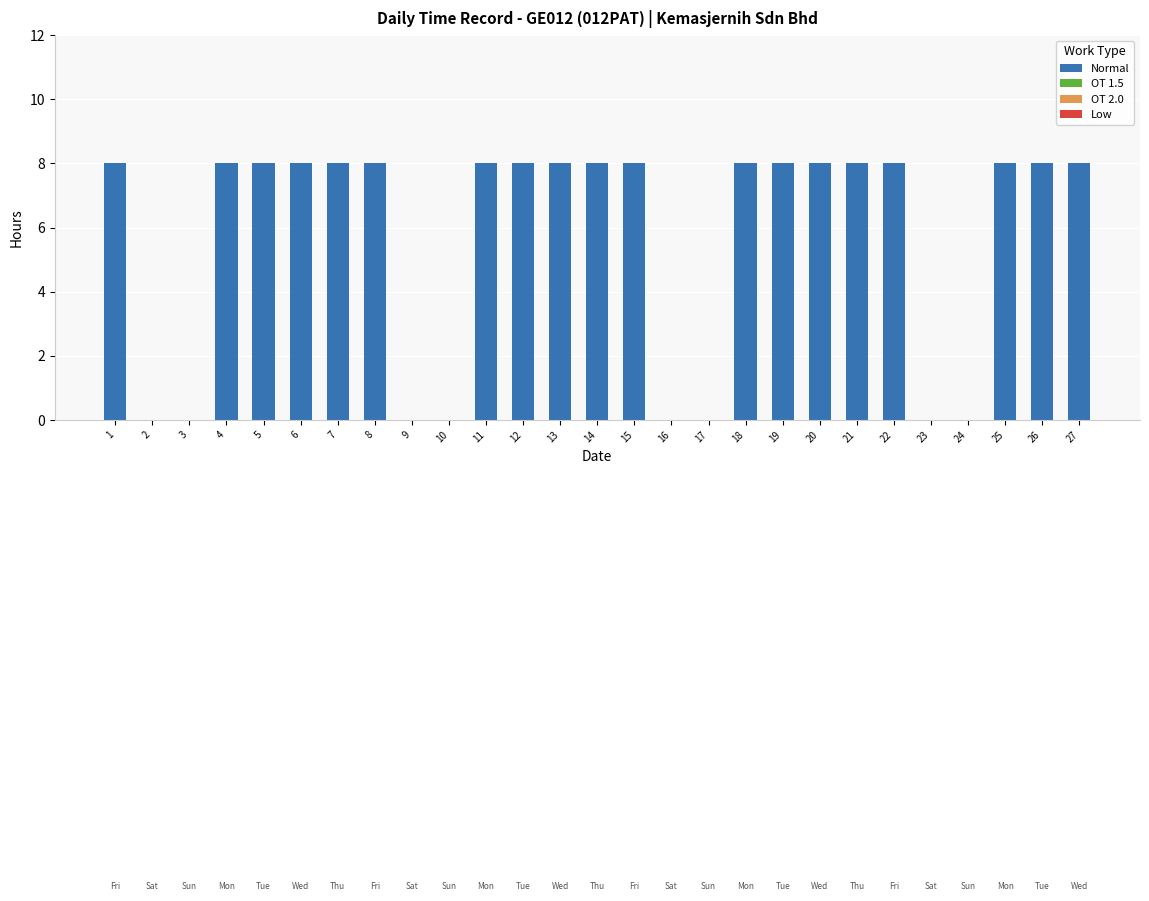

Read the value at 1.

8